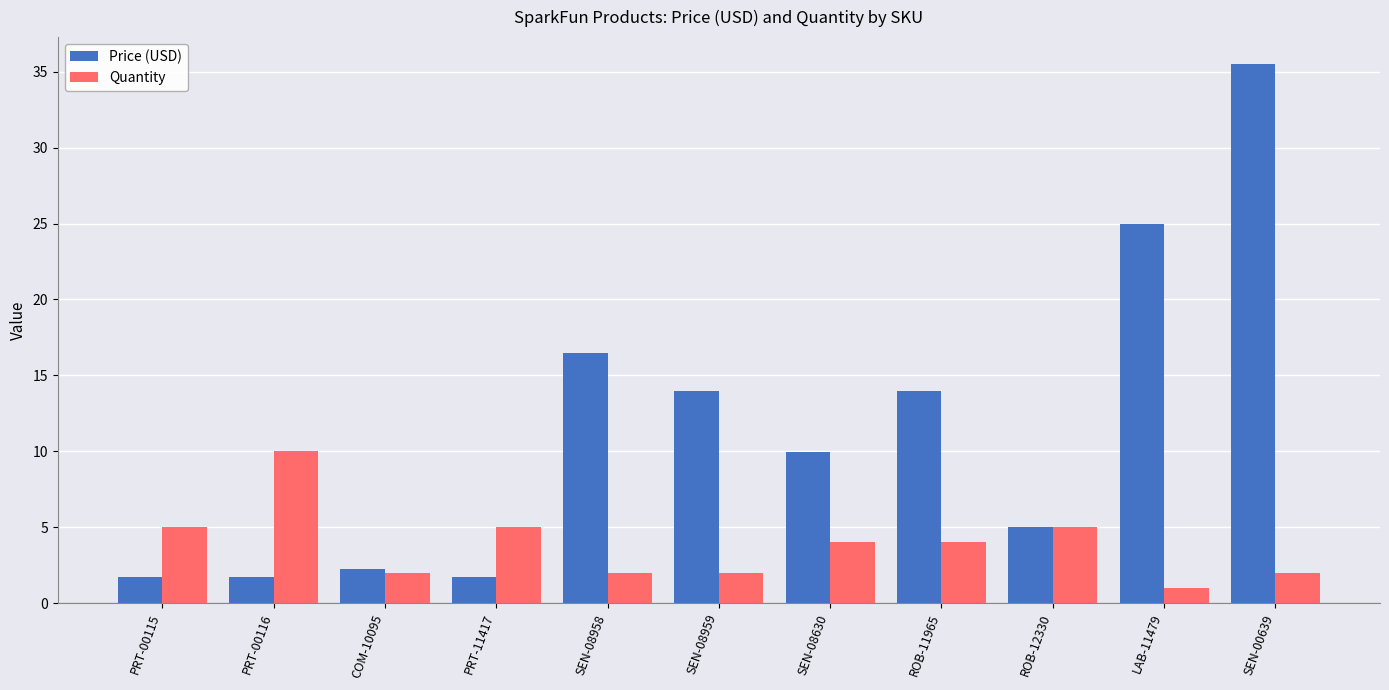

How many groups of bars are there?

11